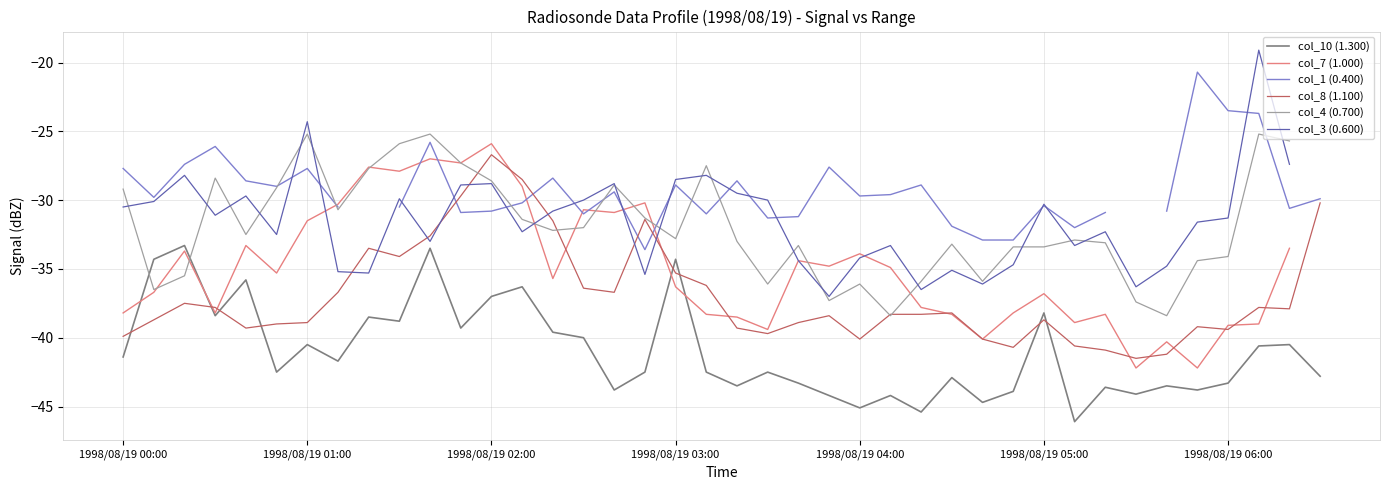

At how many categories does at least one series exceed -36?

39